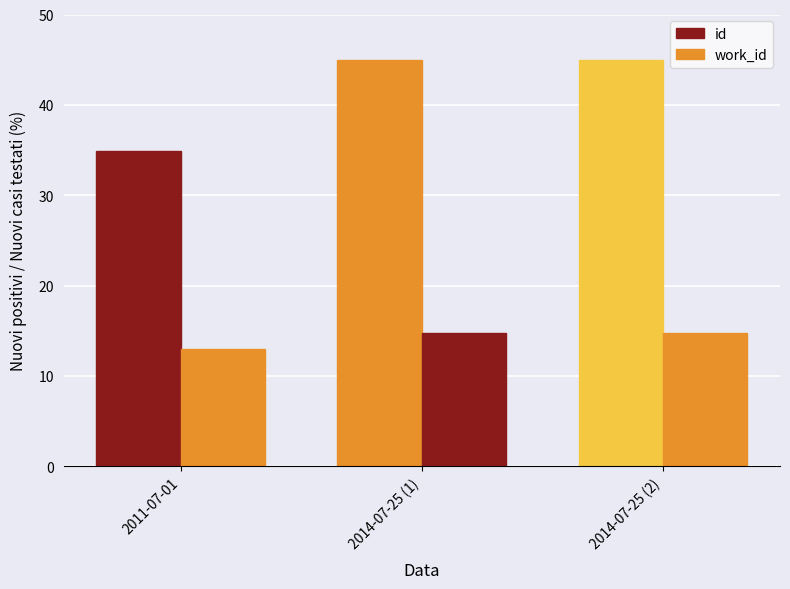

Where is work_id nearest to the value 13?

2011-07-01